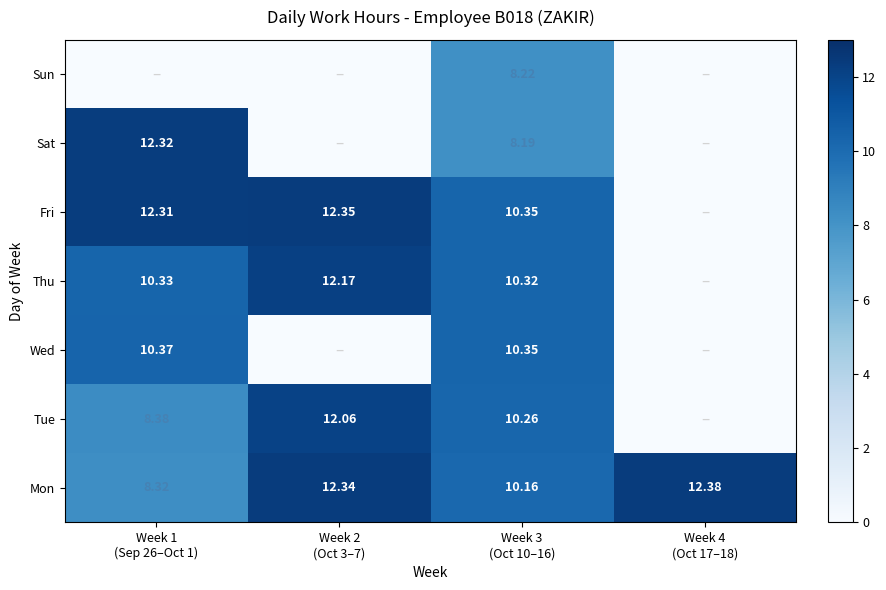

Is it true that Tue equals 10.3 at Week 3 (Oct 10–16)?

True